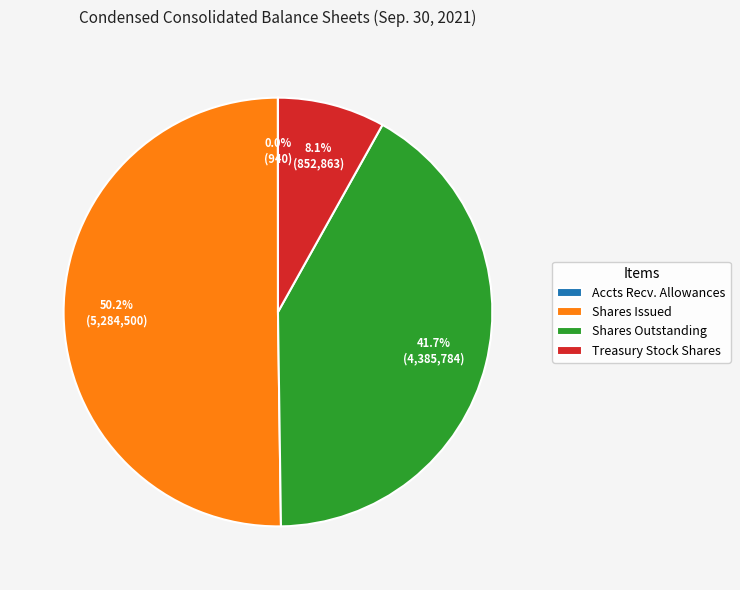

Do Shares Outstanding and Shares Issued together represent more than half of the pie?

Yes